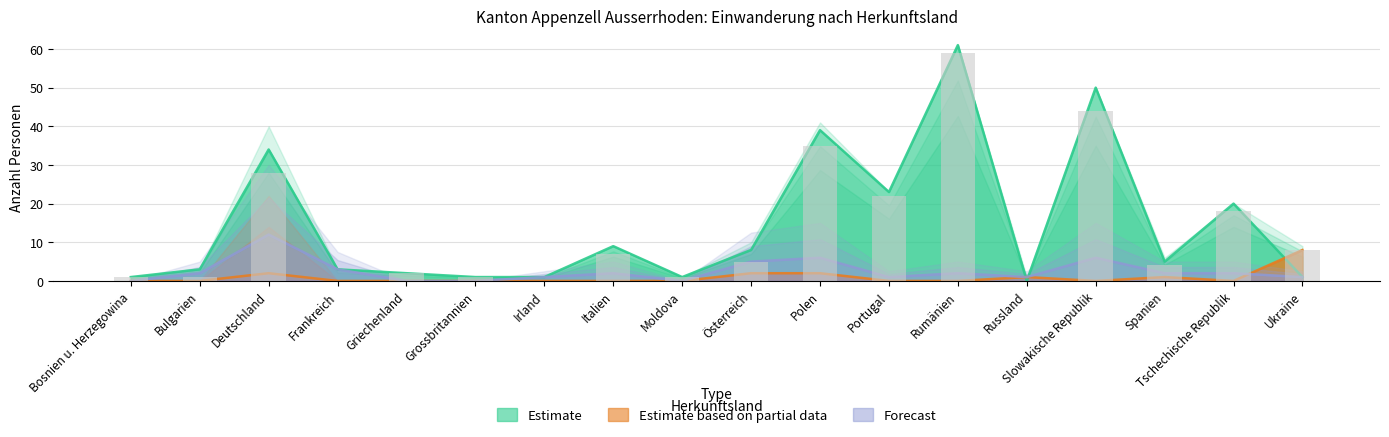

Is the value of Frauen at Deutschland greater than the value of Kurzaufenthalter >4<12M Total at Polen?

No